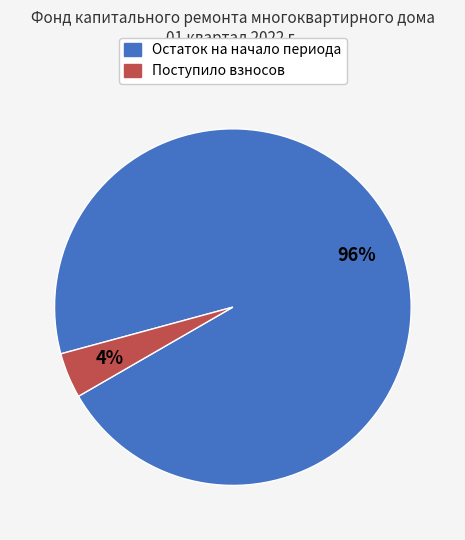

Rank the categories by value from lowest to highest.

Поступило взносов, Остаток на начало периода